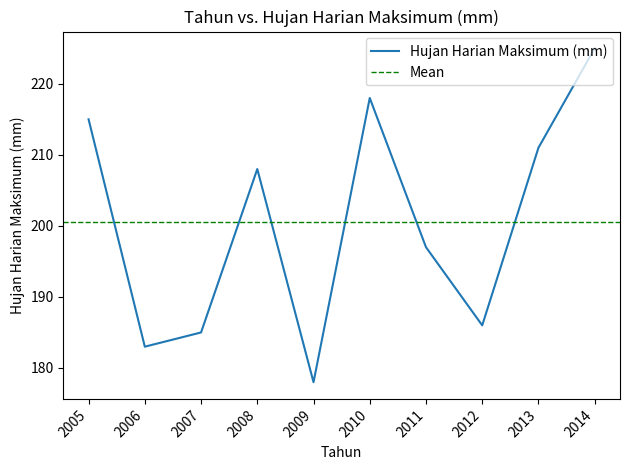

How many lines are shown in the chart?

1